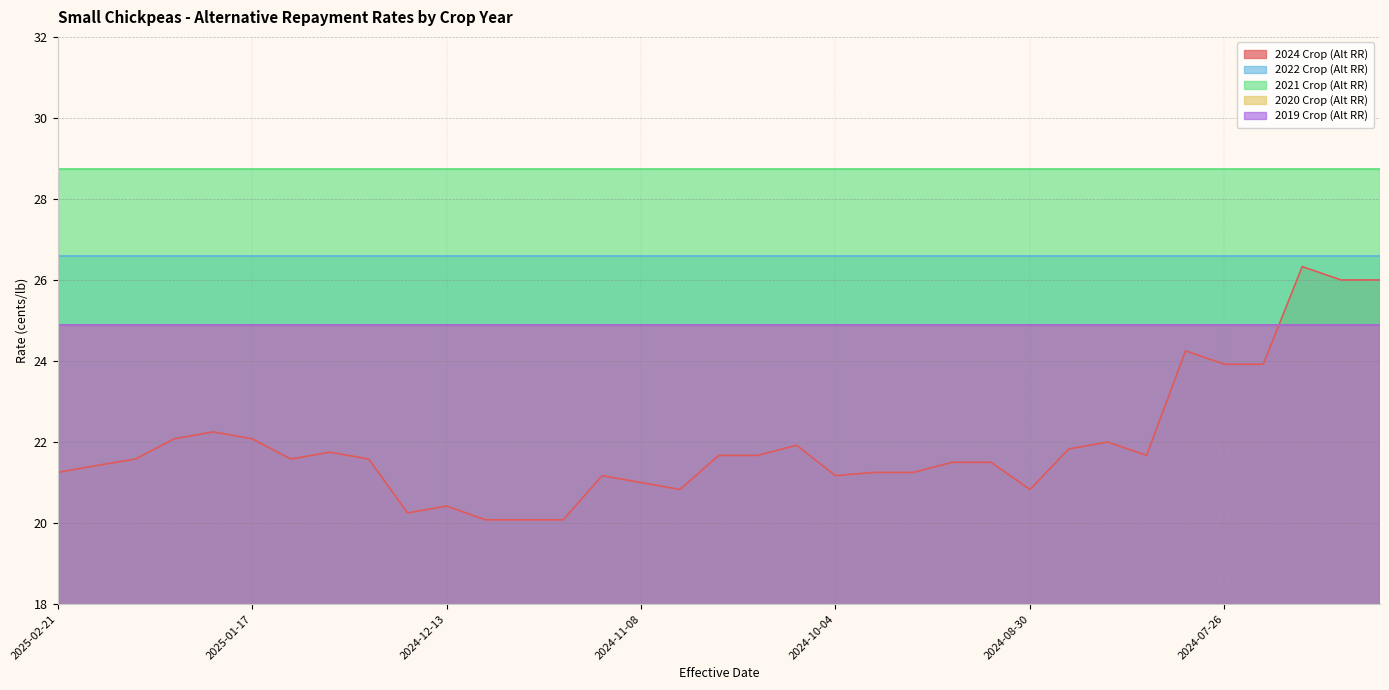

Is it true that 2020 Crop (Alt RR) equals 24.9 at 2024-11-15?

True